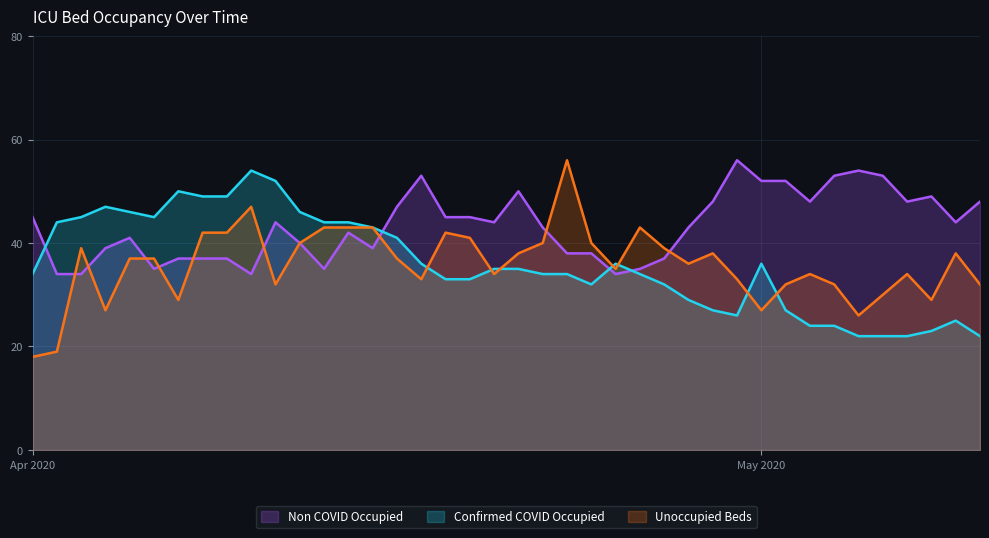

The Unoccupied Beds series shows 8 at 2020-05-06. True or false?

False